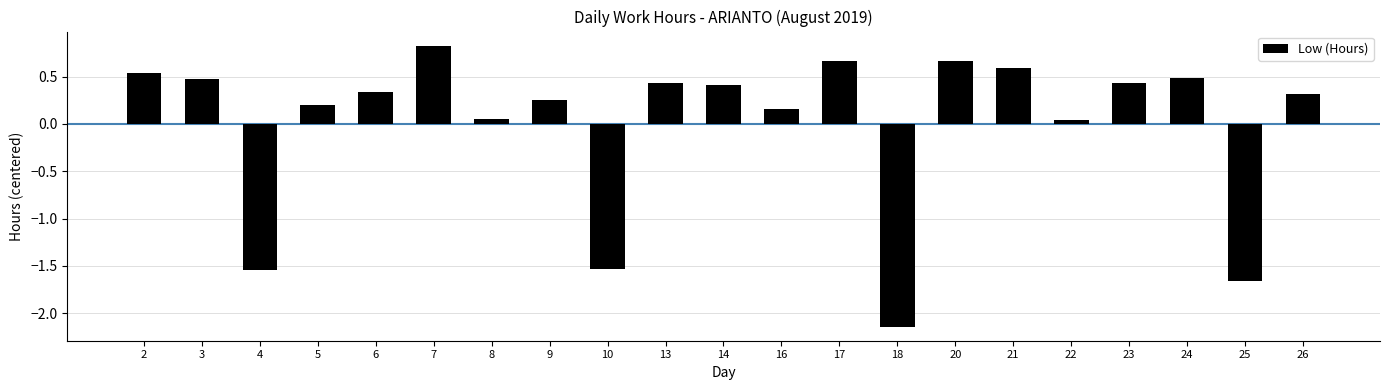

What is the change in value from 16 to 26?

+0.2